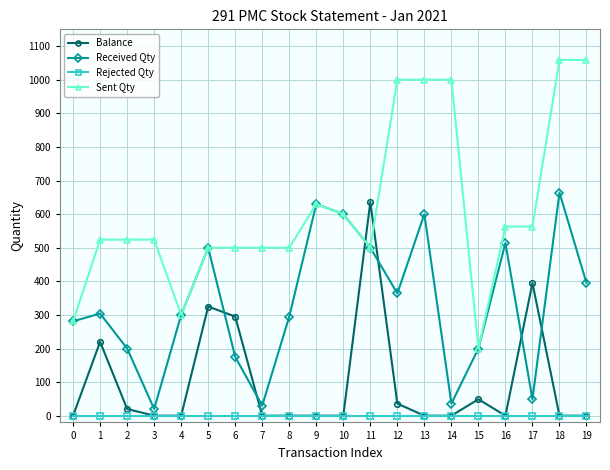

Count the number of categories in the chart.

20